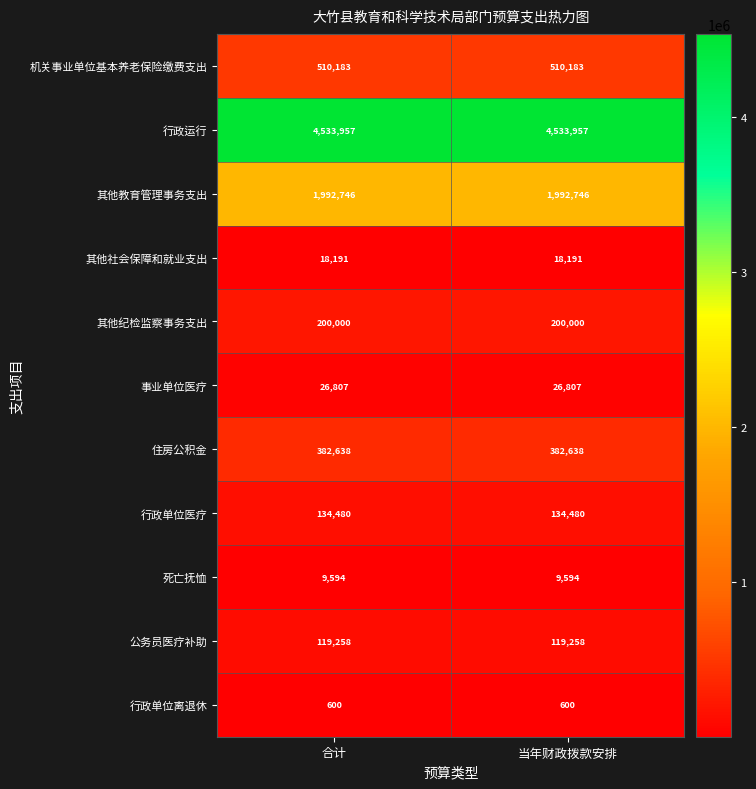

Reading left to right, list all the values displayed in this chart.

机关事业单位基本养老保险缴费支出: 510183	510183
行政运行: 4533957	4533957
其他教育管理事务支出: 1992746	1992746
其他社会保障和就业支出: 18191	18191
其他纪检监察事务支出: 200000	200000
事业单位医疗: 26807	26807
住房公积金: 382638	382638
行政单位医疗: 134480	134480
死亡抚恤: 9594	9594
公务员医疗补助: 119258	119258
行政单位离退休: 600	600